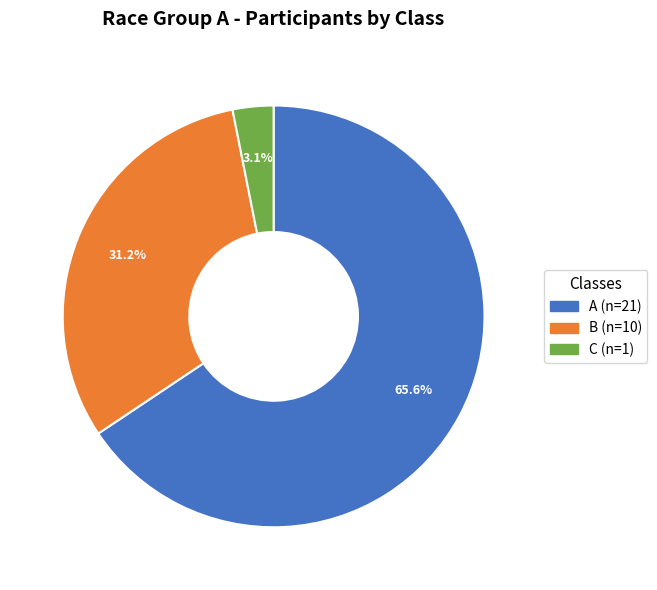

Between C and A, which is larger?

A